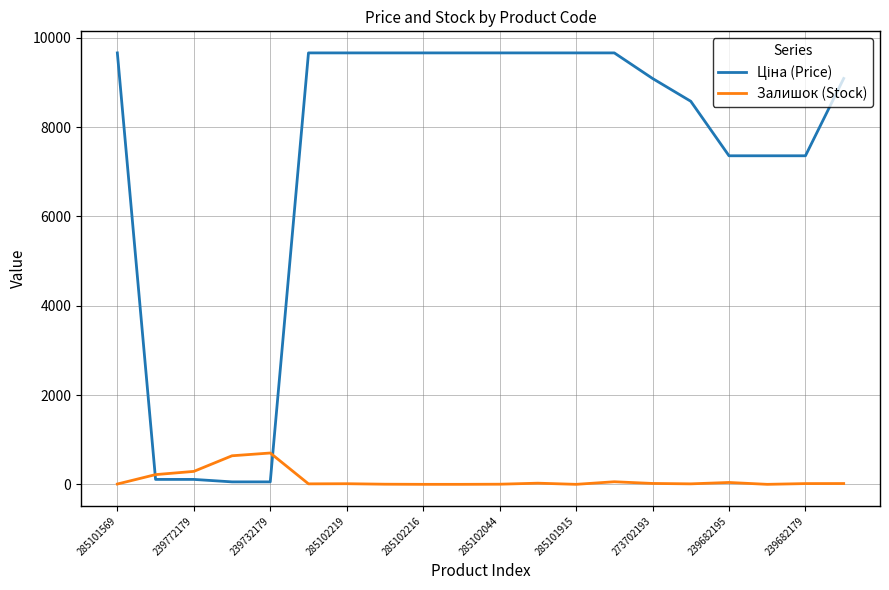

List the series in order of their overall mean, highest first.

Ціна (Price), Залишок (Stock)